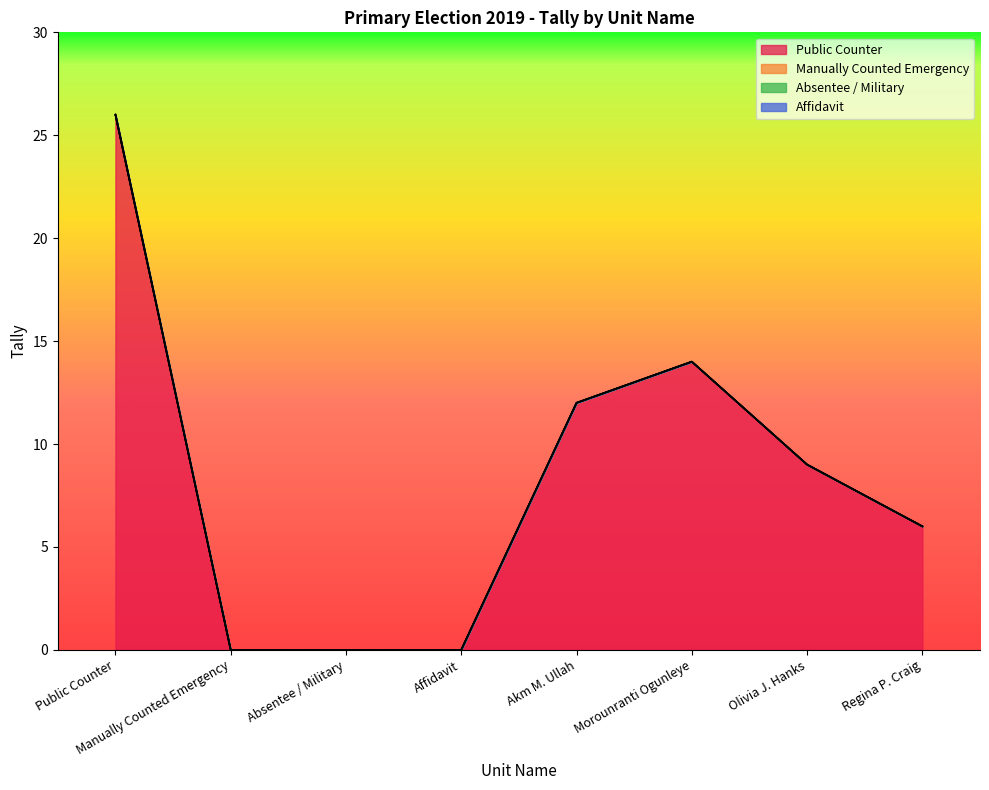

At which category is the sum across all series the highest?

Public Counter